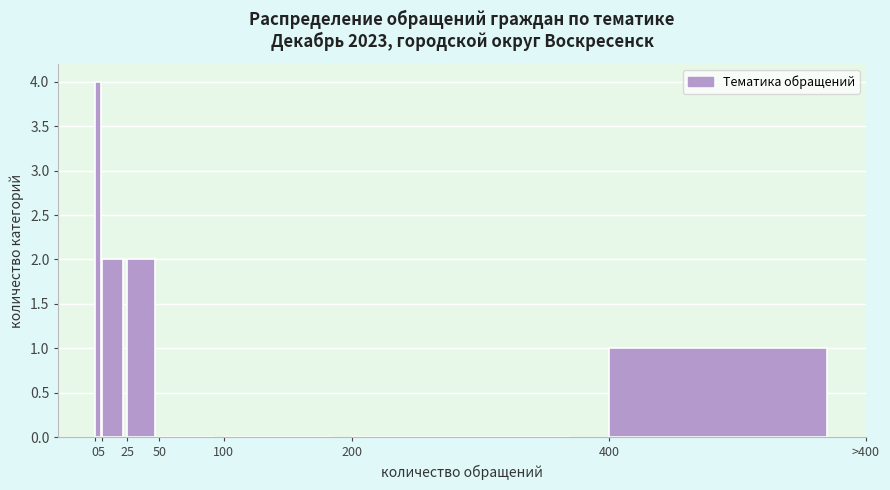

Reading right to left, list all the values displayed in this chart.

400=1	200=0	100=0	50=0	25=2	5=2	0=4